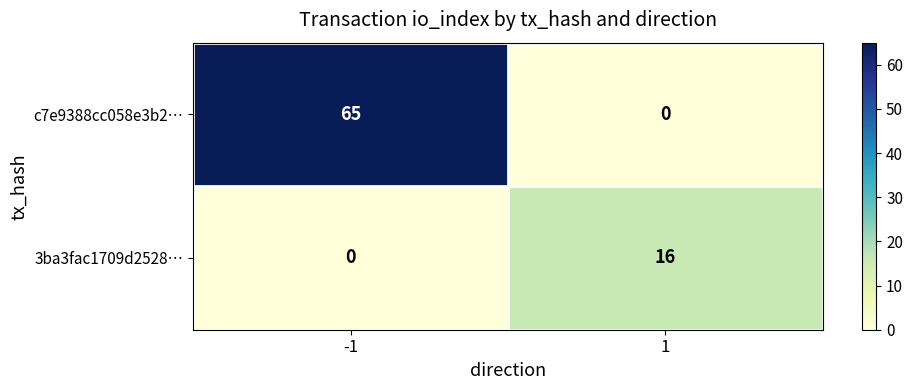

How many data points does each series have?

2